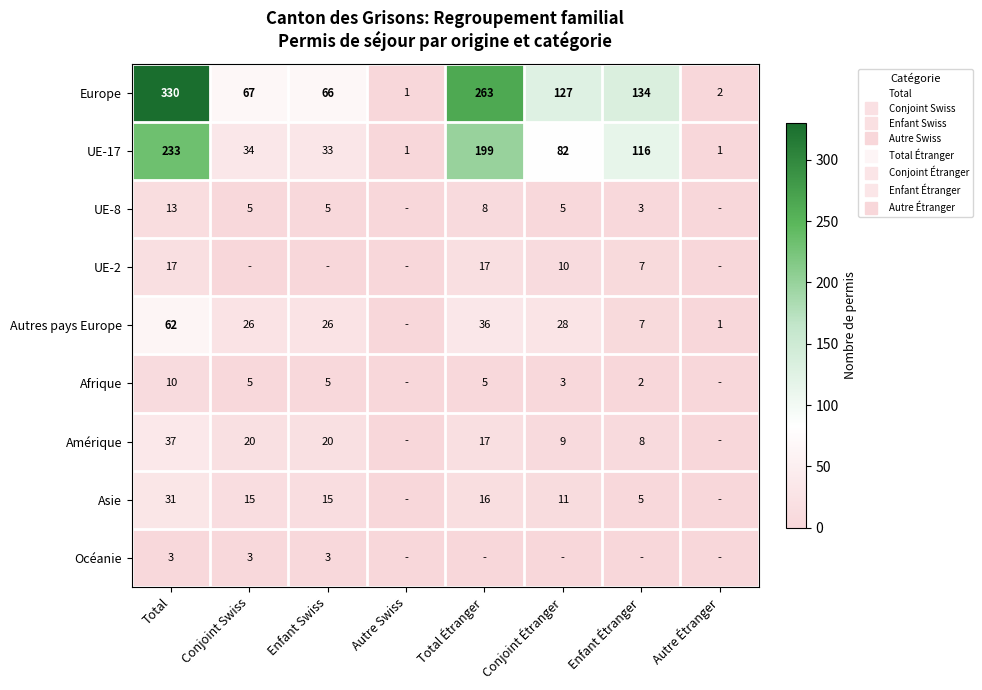

At Autre Swiss, list the series in order from largest to smallest.

Europe, UE-17, UE-8, UE-2, Autres pays Europe, Afrique, Amérique, Asie, Océanie